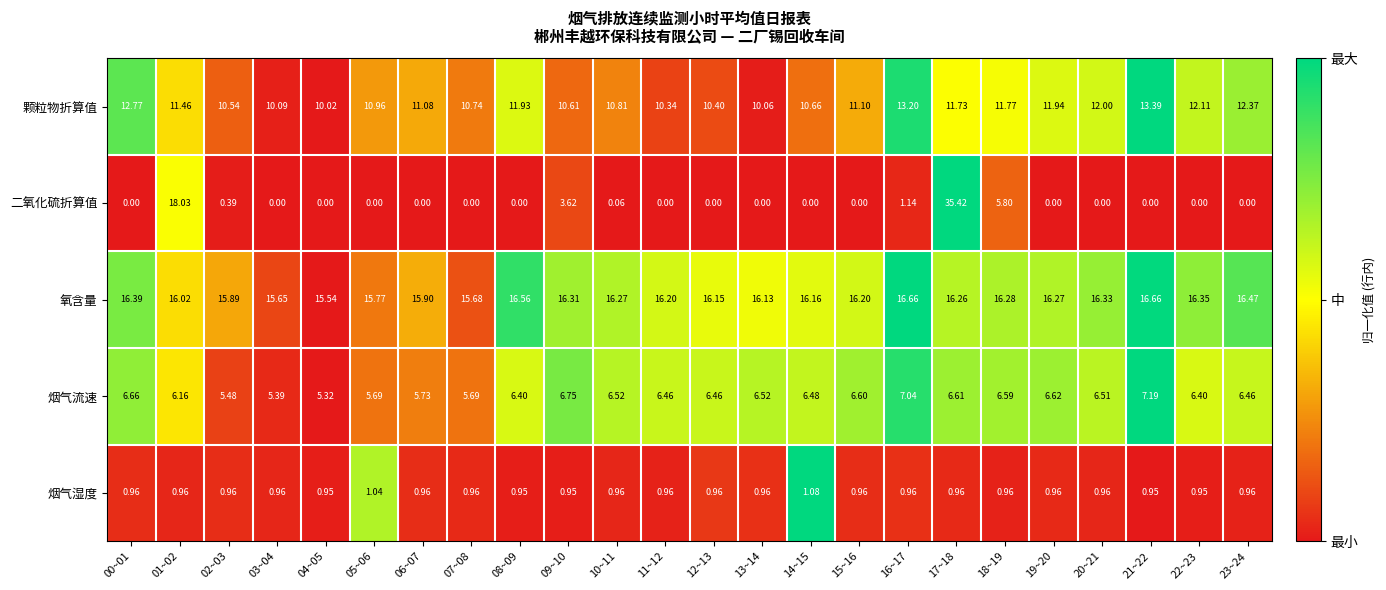

What is the maximum value shown in the chart?

35.4